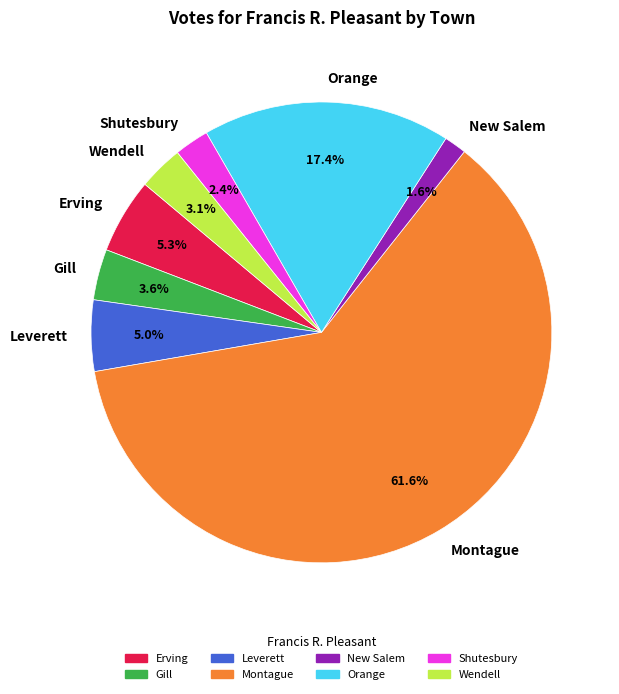

To the nearest percent, what percentage of the pie is Montague?

62%